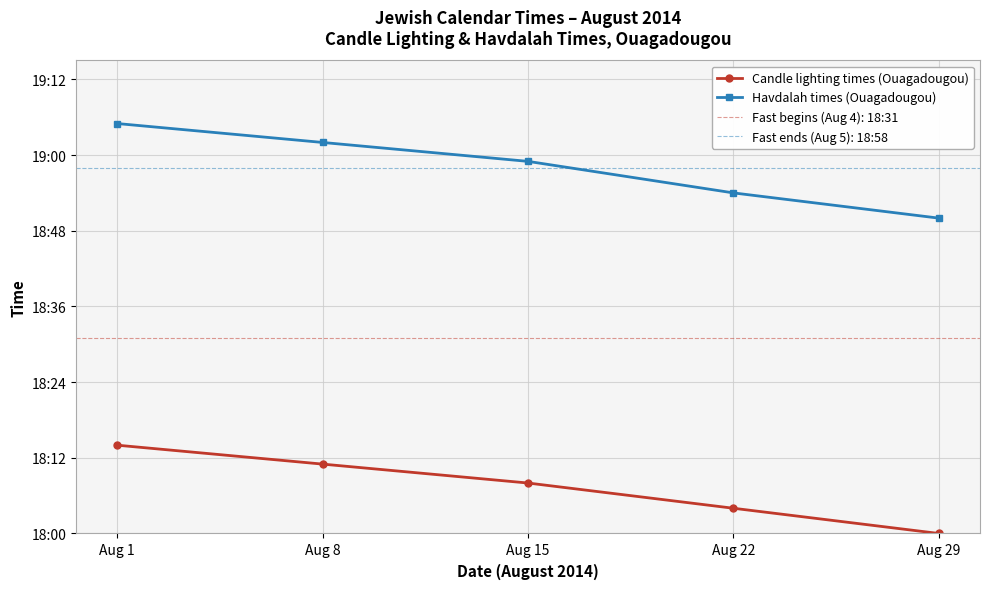

The Candle lighting times (Ouagadougou) series shows 9.6 at Aug 8. True or false?

False